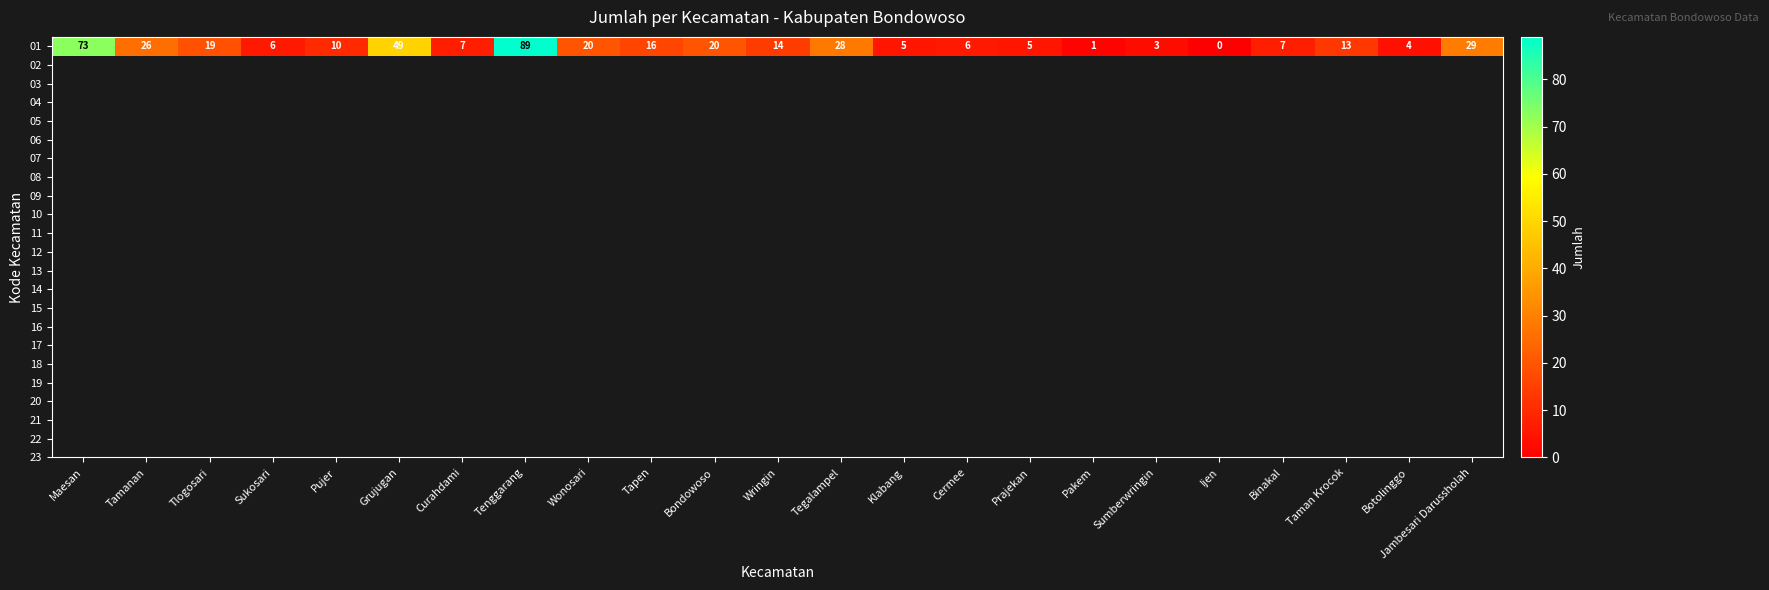

What is the difference between the values at Ijen and Grujugan?

49